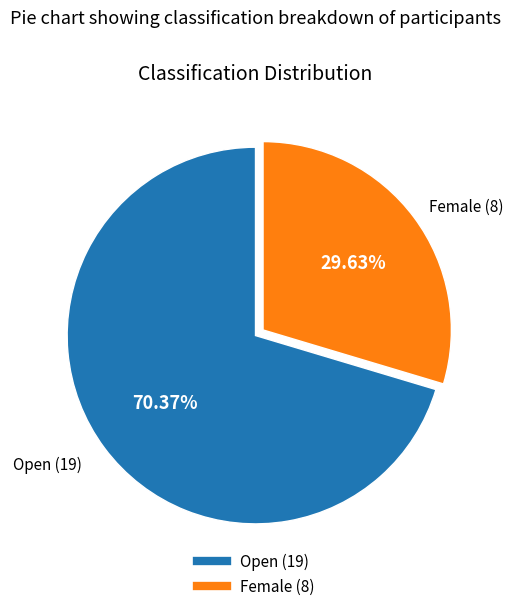

What percentage do Open and Female together represent?

100.0%